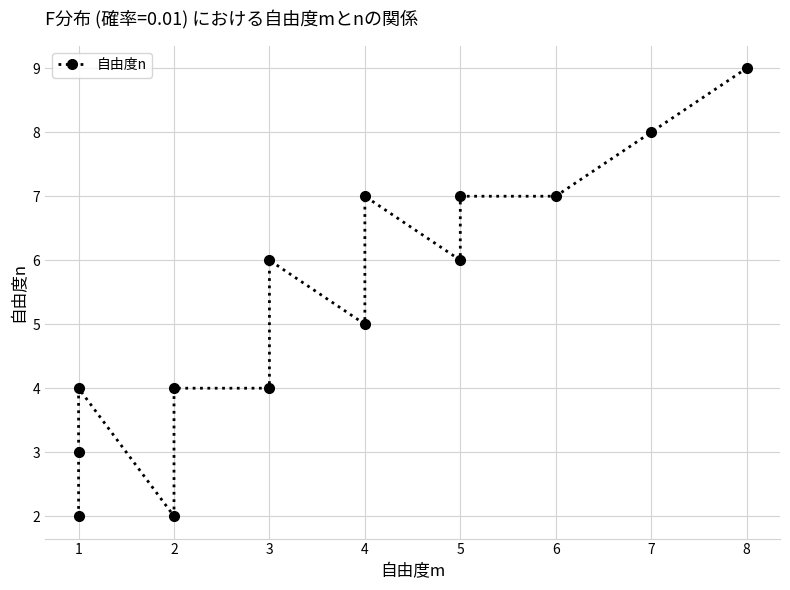

Does the chart have visible grid lines?

Yes